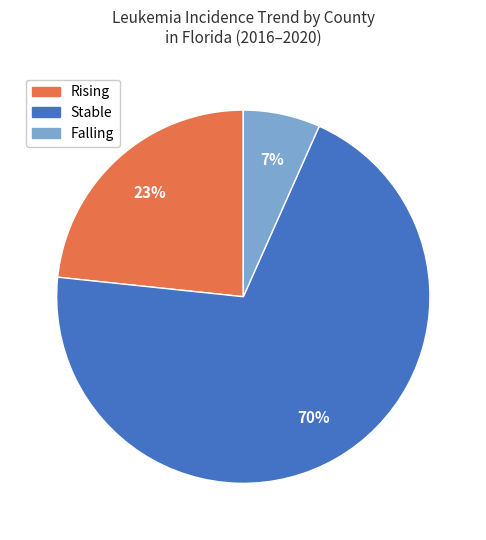

To the nearest percent, what is the average slice percentage?

33%